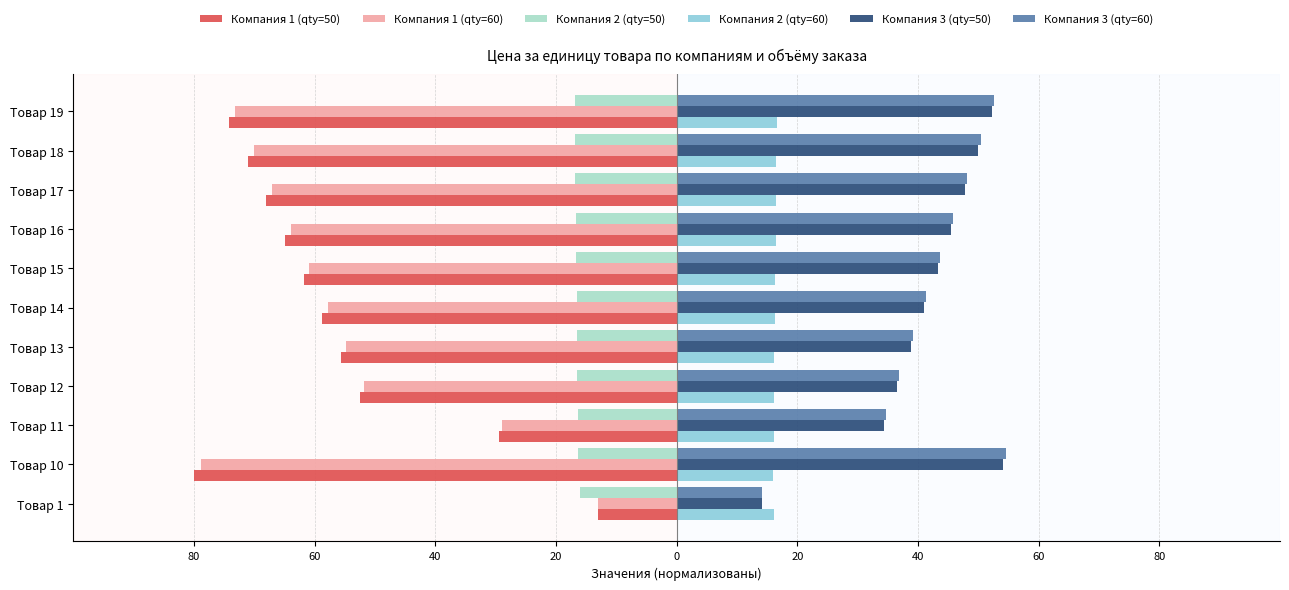

What are all the series names shown in the legend?

Компания 1 (qty=50), Компания 1 (qty=60), Компания 2 (qty=50), Компания 2 (qty=60), Компания 3 (qty=50), Компания 3 (qty=60)